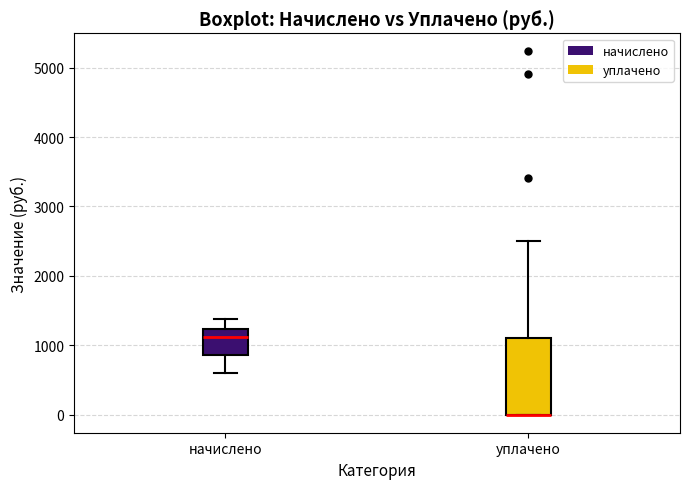

Reading left to right, transcribe this box plot: for each box, give where its median line is, the range the box spans, and where its two whiskers end, as read against the y-axis. The values are not printed on the chart, so give them approximately, as read against the axis.

начислено: median 1100, box 900 to 1200, whiskers 600 to 1400
уплачено: median 0 (drawn on the box's lower edge), box 0 to 1100, whiskers 0 to 2500